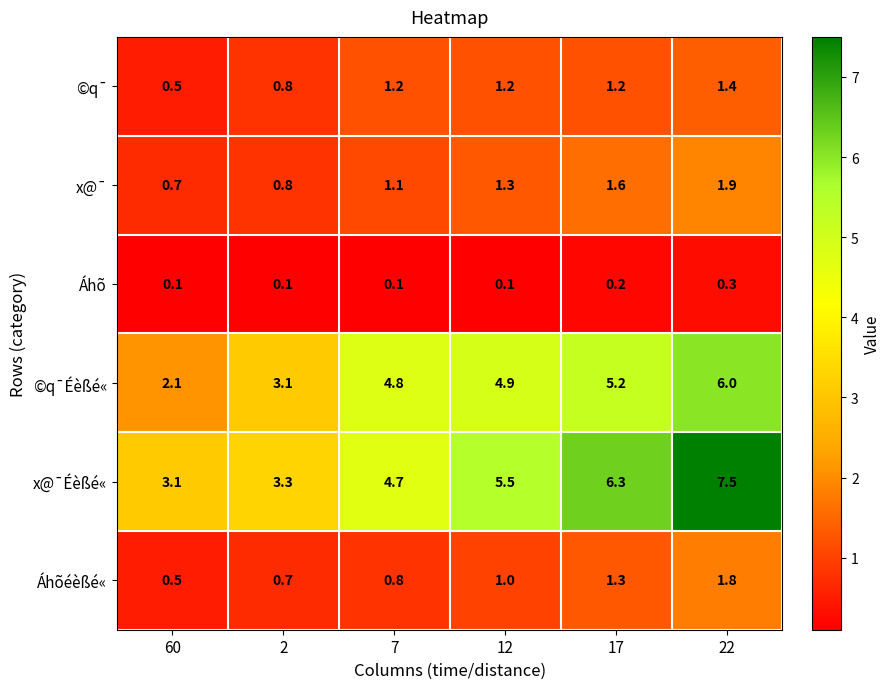

Is it true that ©q¯ equals 1.7 at 12?

False